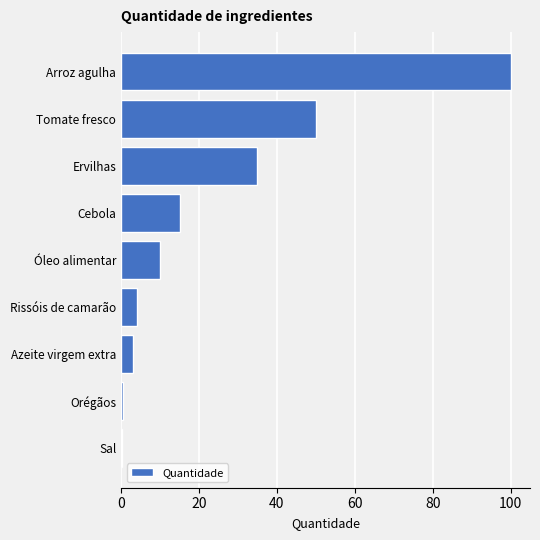

What is the sum of all values?

217.7